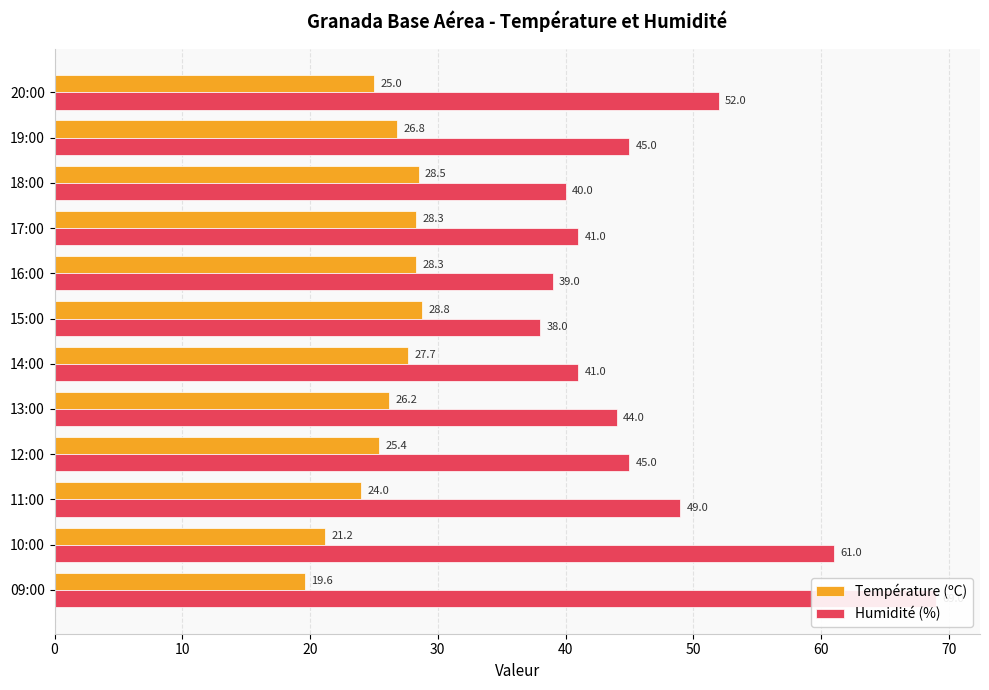

What is the difference between the second highest and minimum values in the Humidité (%) series?

23.0